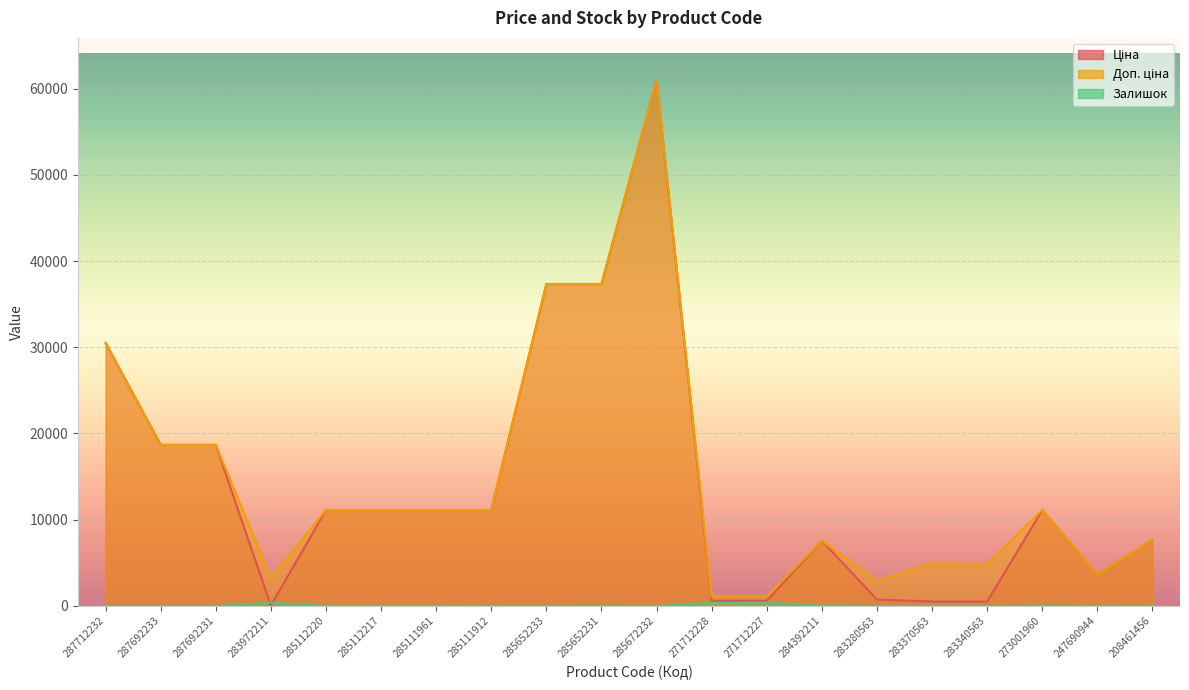

Where is the first local minimum for Ціна?

283972211